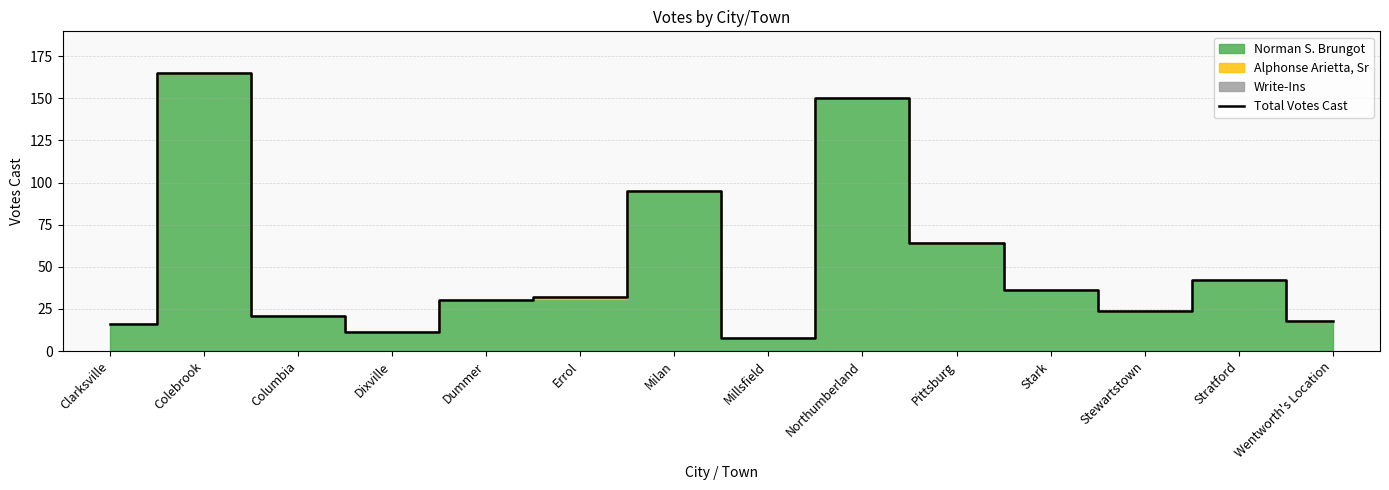

What is the difference between the values at Dixville and Milan?

84